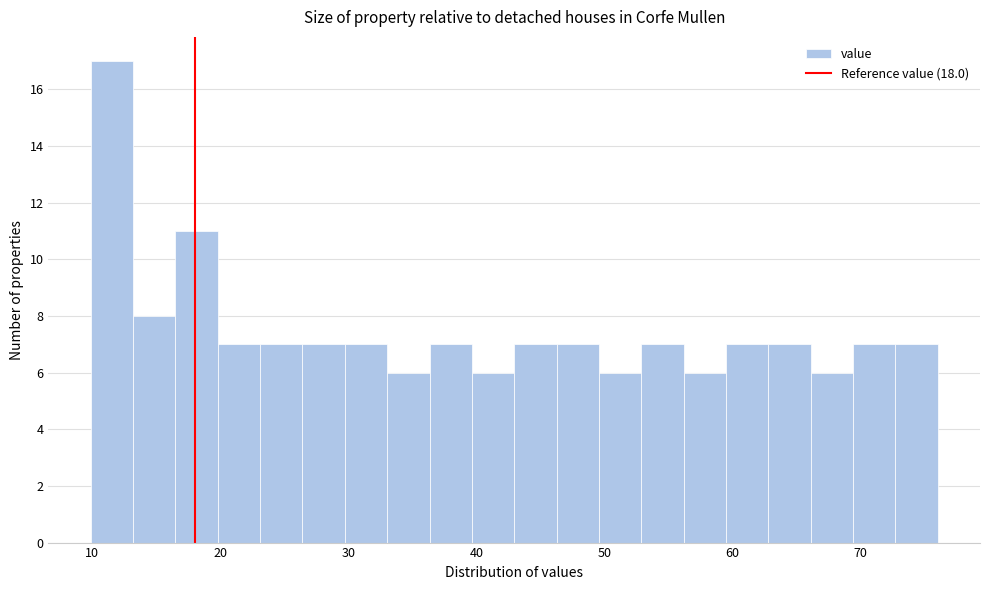

Around what value on the x-axis is the tallest bar? Give the approximate position of its centre, as read against the axis.

12